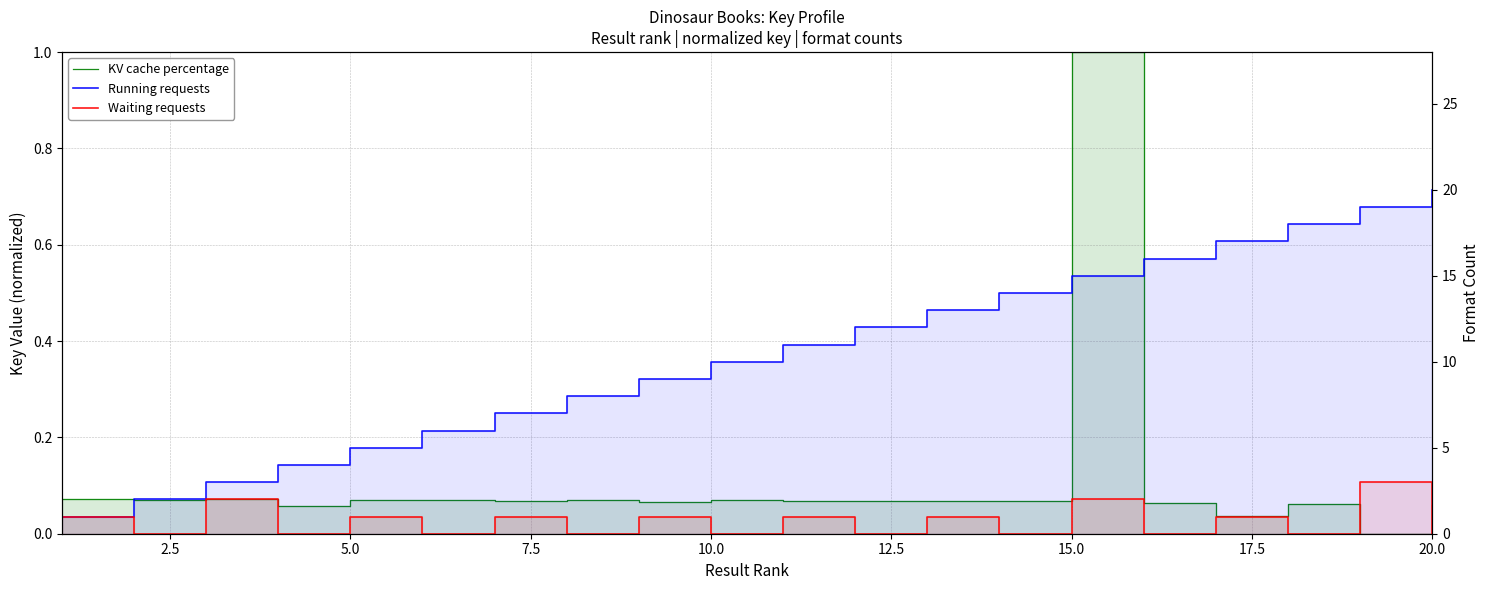

Which series has the largest range (max minus min)?

Running requests